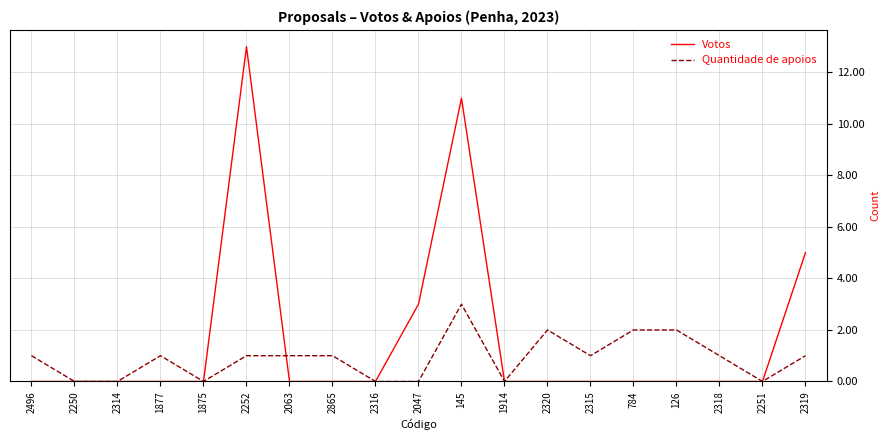

True or false: Votos has a value of 17 at 2252.

False